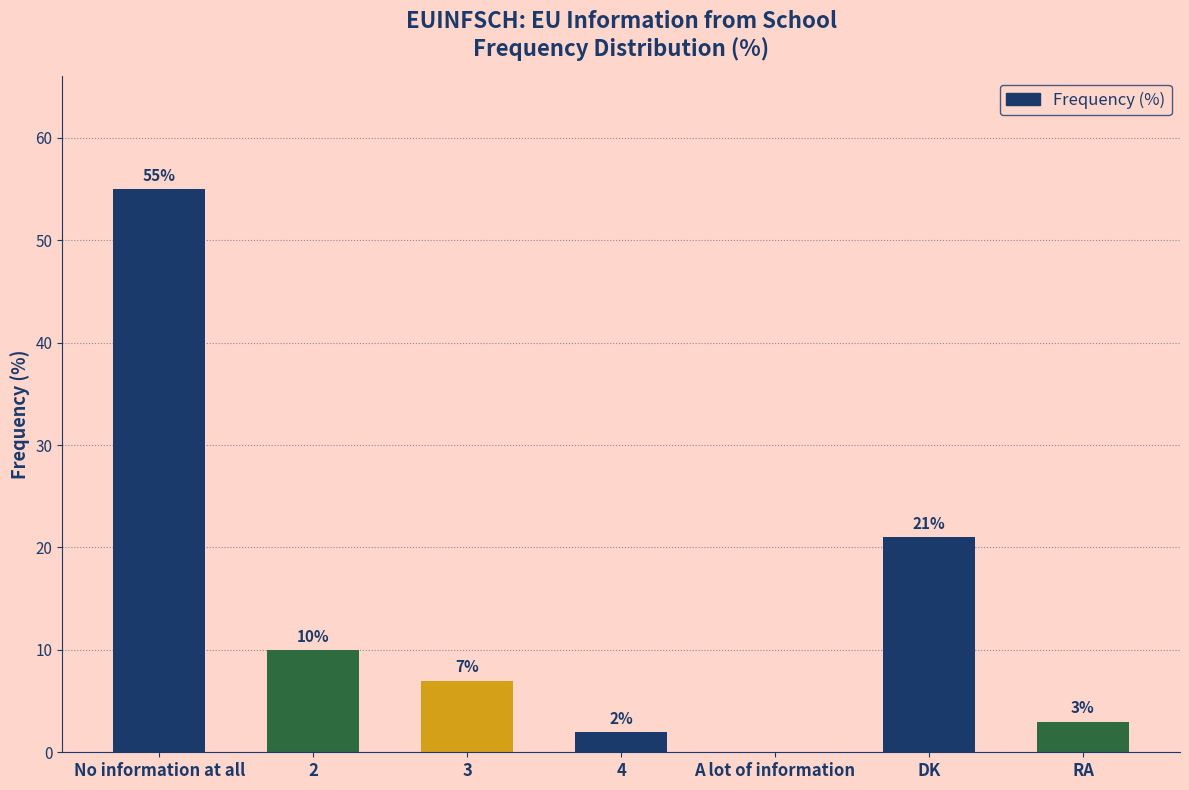

Read the value at 3, to the nearest 10.

10